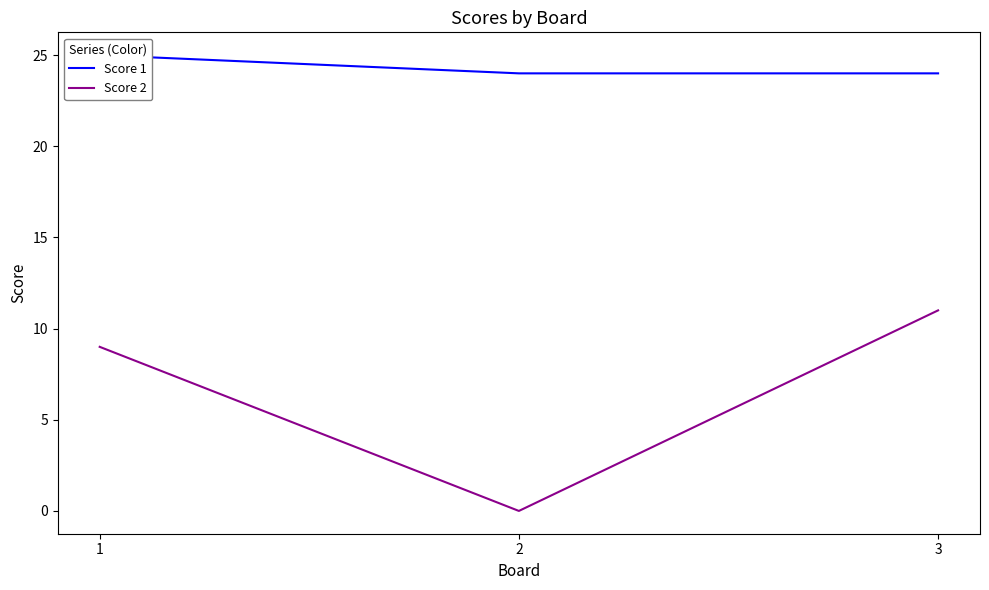

Which category has the lowest value in the Score 1 series?

2